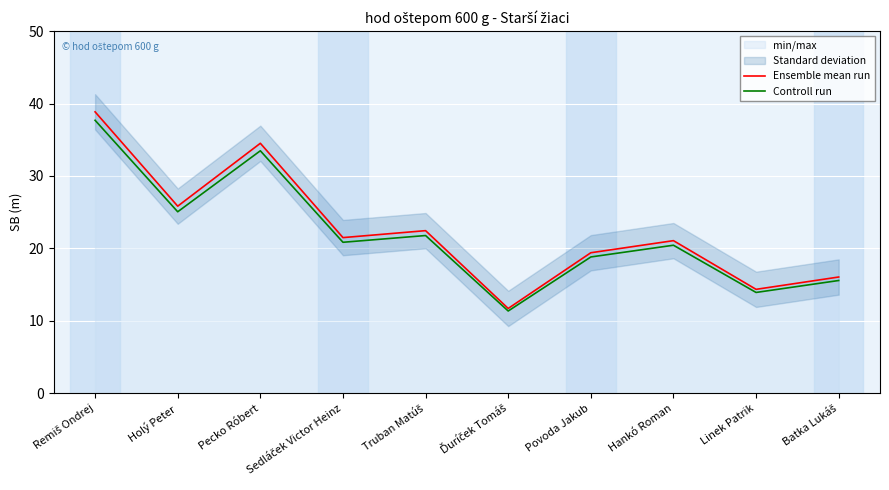

At which label is Ensemble mean run closest to 25?

Holý Peter